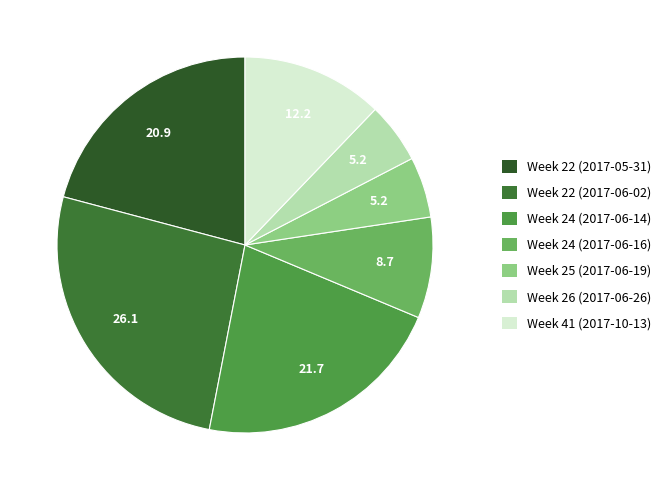

To the nearest percent, what portion does Week 22 (2017-06-02) represent?

26%